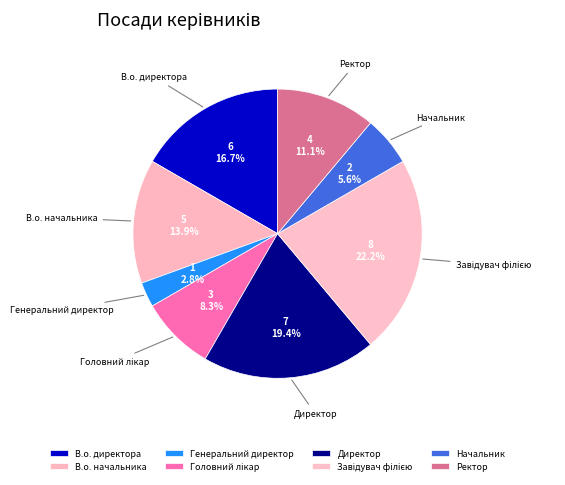

What percentage do Генеральний директор and Директор together represent?

22.2%